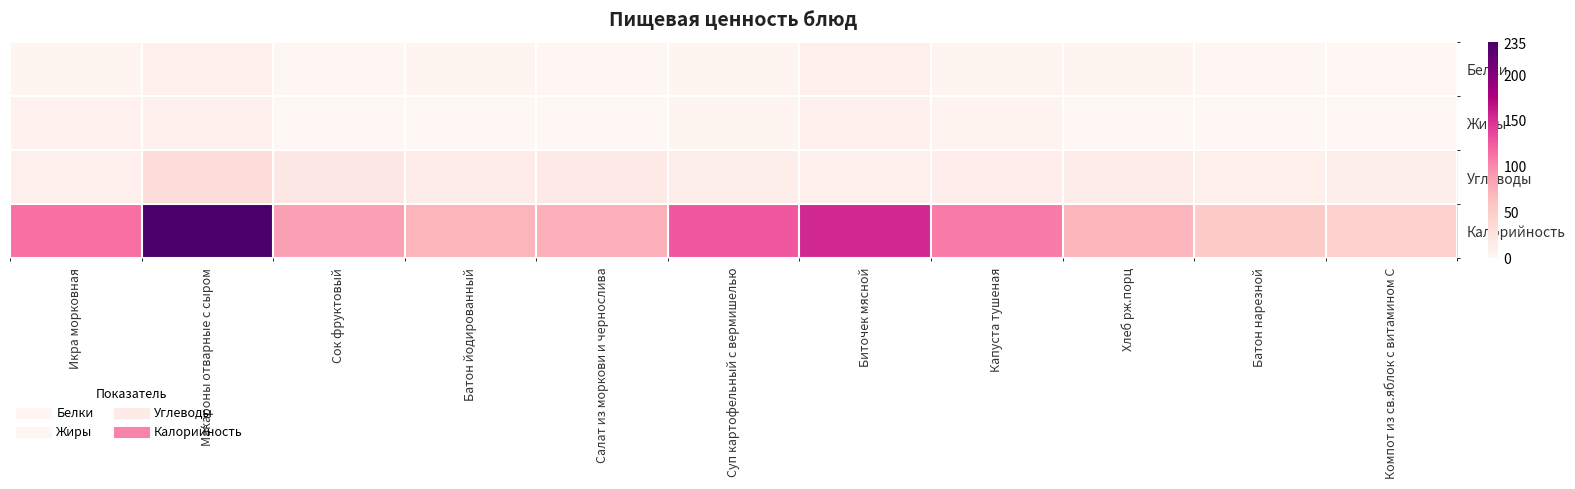

Reading left to right, extract all data points from this chart.

Белки: Икра морковная=2.1	Макароны отварные с сыром=9.0	Сок фруктовый=1.0	Батон йодированный=2.4	Салат из моркови и чернослива=1.2	Суп картофельный с вермишелью=2.8	Биточек мясной=10.4	Капуста тушеная=3.3	Хлеб рж.порц=2.4	Батон нарезной=1.5	Компот из св.яблок с витамином С=0.1
Жиры: Икра морковная=7.1	Макароны отварные с сыром=7.7	Сок фруктовый=0.2	Батон йодированный=0.3	Салат из моркови и чернослива=0.2	Суп картофельный с вермишелью=2.9	Биточек мясной=8.3	Капуста тушеная=5.1	Хлеб рж.порц=0.3	Батон нарезной=0.6	Компот из св.яблок с витамином С=0.1
Углеводы: Икра морковная=10.1	Макароны отварные с сыром=32.5	Сок фруктовый=20.2	Батон йодированный=14.7	Салат из моркови и чернослива=17.2	Суп картофельный с вермишелью=11.7	Биточек мясной=9.7	Капуста тушеная=12.2	Хлеб рж.порц=14.7	Батон нарезной=10.3	Компот из св.яблок с витамином С=11.1
Калорийность: Икра морковная=113.2	Макароны отварные с сыром=235.4	Сок фруктовый=86.6	Батон йодированный=71.2	Салат из моркови и чернослива=75.7	Суп картофельный с вермишелью=126.1	Биточек мясной=154.0	Капуста тушеная=108.0	Хлеб рж.порц=71.2	Батон нарезной=52.4	Компот из св.яблок с витамином С=46.0